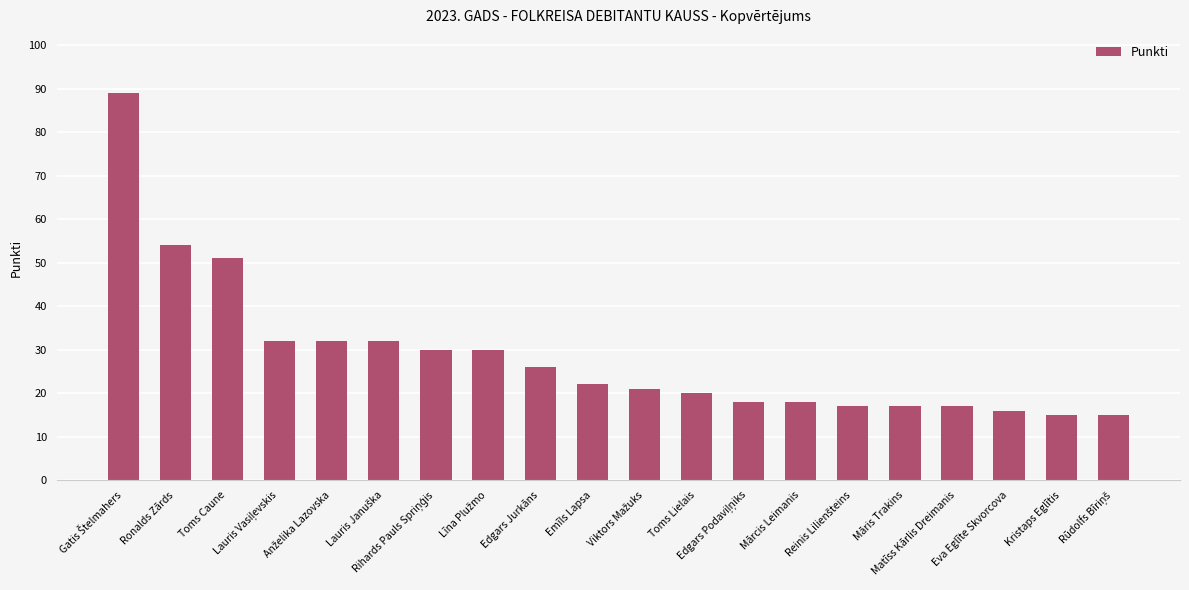

What is the greatest value displayed?

89